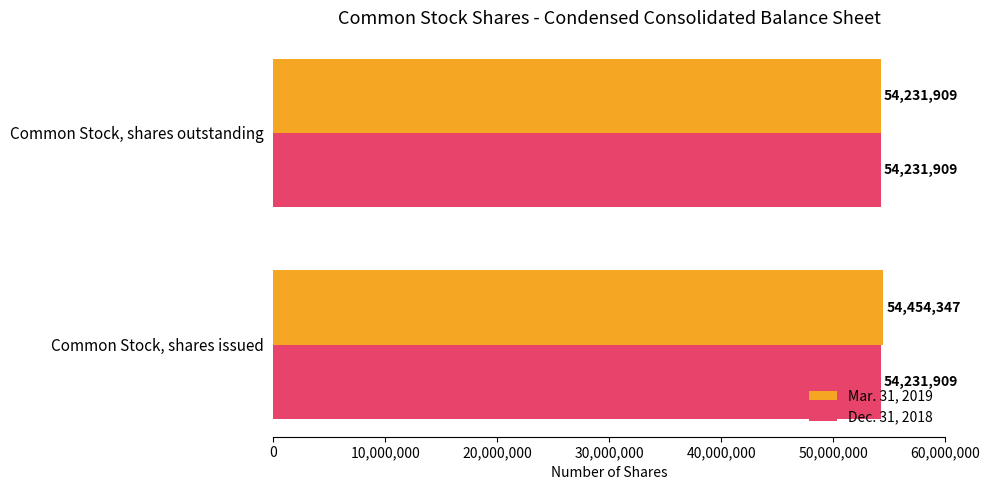

Which series has the largest range (max minus min)?

Mar. 31, 2019